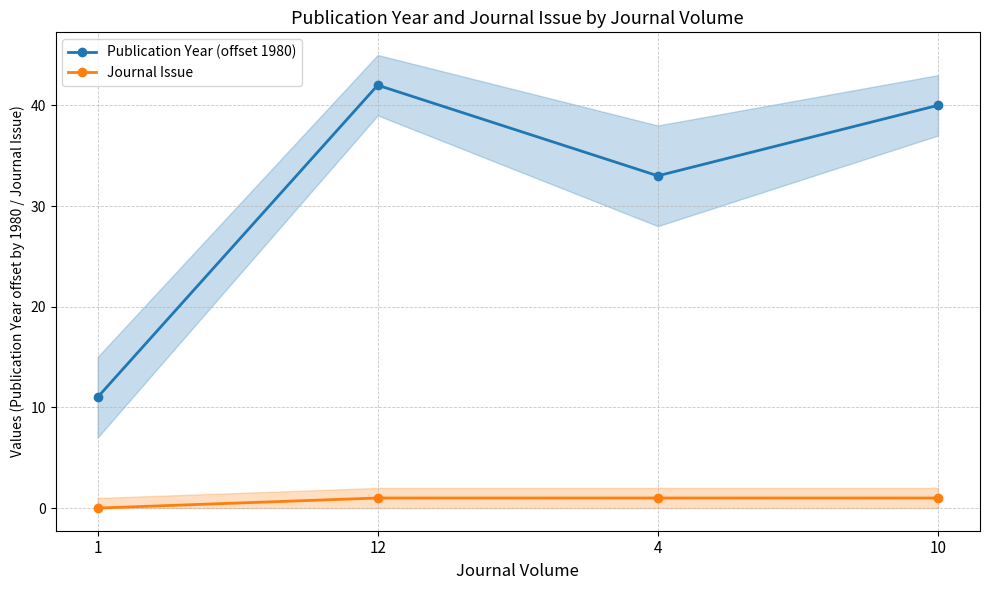

Reading left to right, transcribe all the data shown in this chart.

Publication Year (offset 1980): 11	42	33	40
Journal Issue: 0	1	1	1